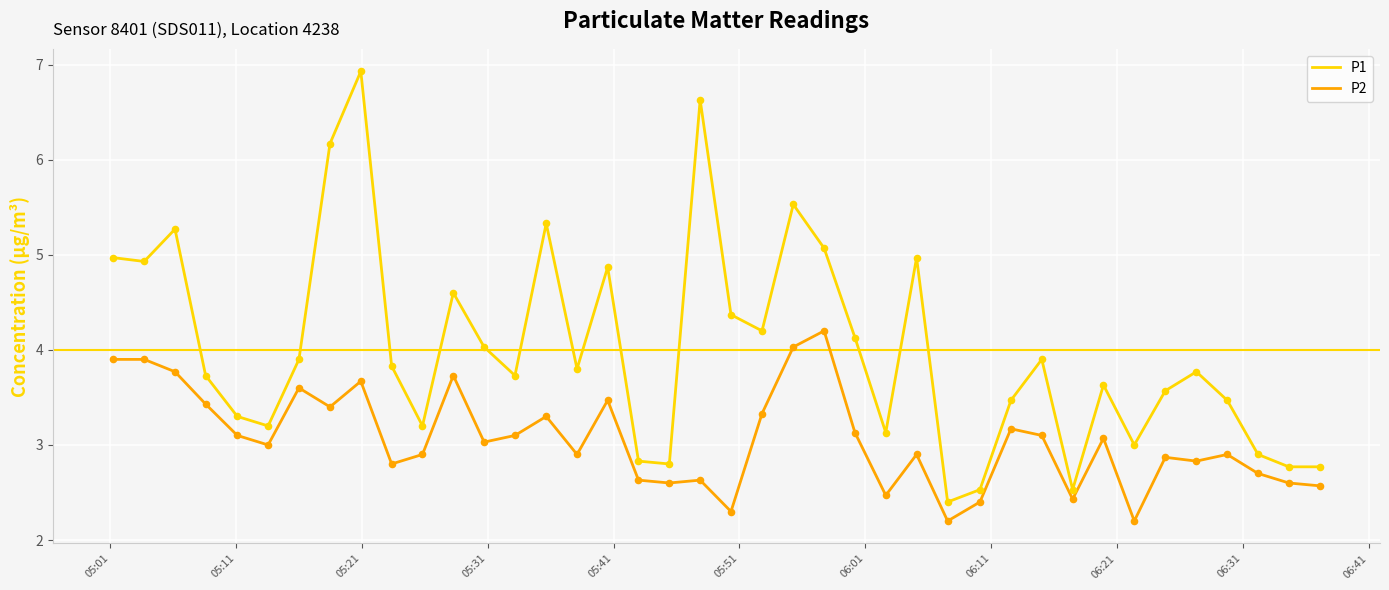

What is the maximum value shown in the chart?

6.9